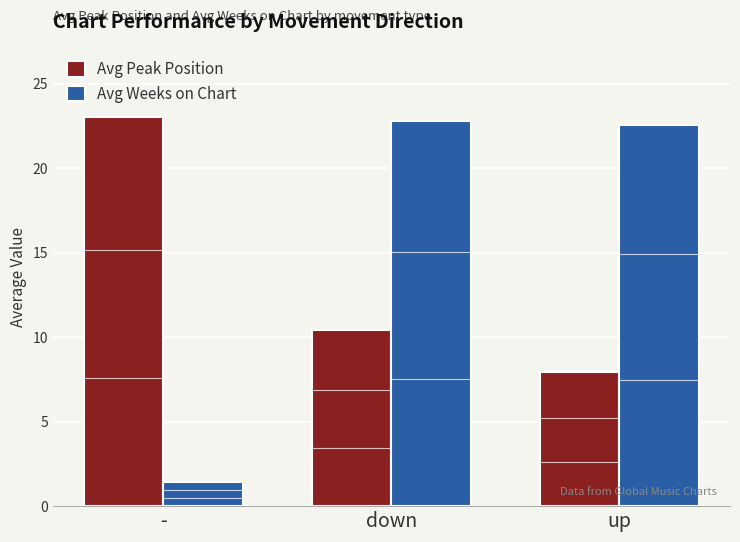

At which label does Avg Peak Position first exceed 10?

-